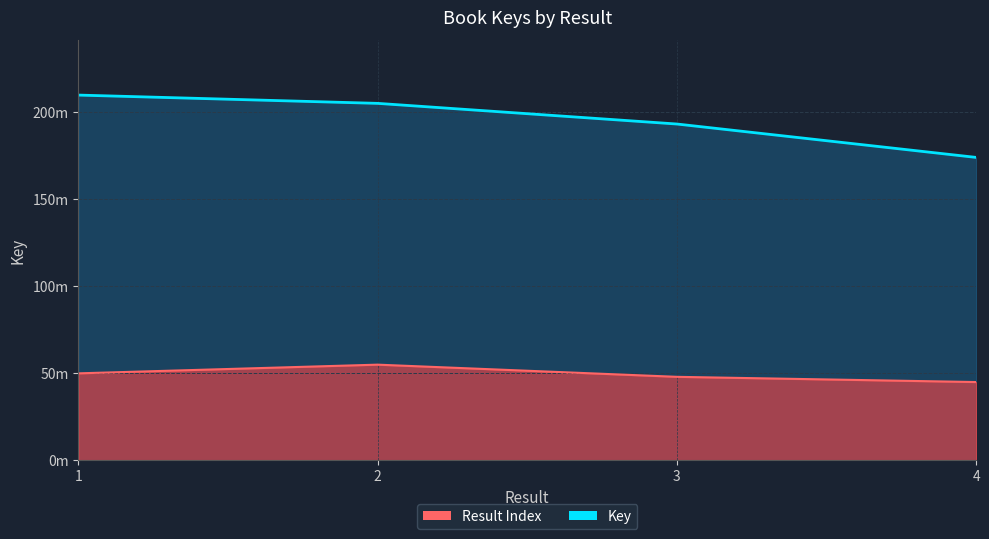

Which series has the largest total across all categories?

Key